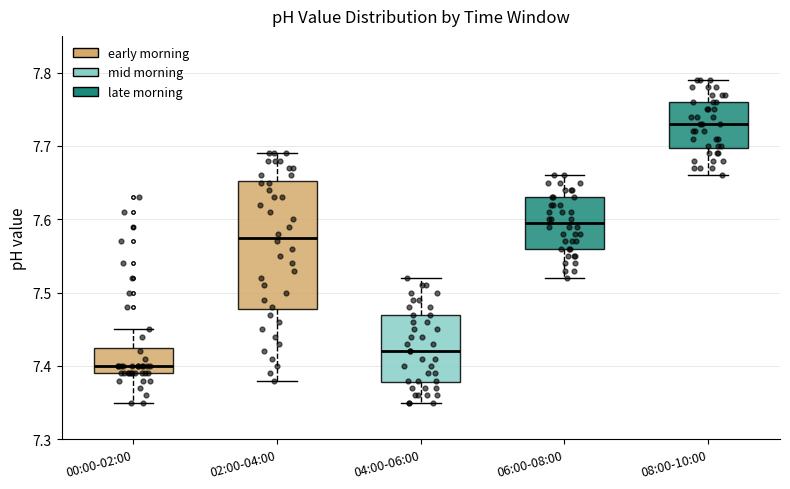

Reading left to right, transcribe this box plot: for each box, give where its median line is, the range the box spans, and where its two whiskers end, as read against the y-axis. The values are not printed on the chart, so give them approximately, as read against the axis.

00:00-02:00: median 7.40, box 7.39 to 7.43, whiskers 7.35 to 7.45
02:00-04:00: median 7.58, box 7.48 to 7.65, whiskers 7.38 to 7.69
04:00-06:00: median 7.42, box 7.38 to 7.47, whiskers 7.35 to 7.52
06:00-08:00: median 7.60, box 7.56 to 7.63, whiskers 7.52 to 7.66
08:00-10:00: median 7.73, box 7.70 to 7.76, whiskers 7.66 to 7.79